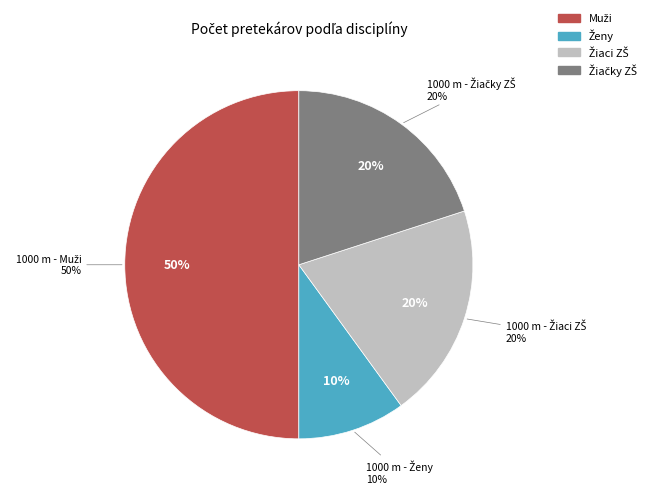

Does any single category account for the majority?

No